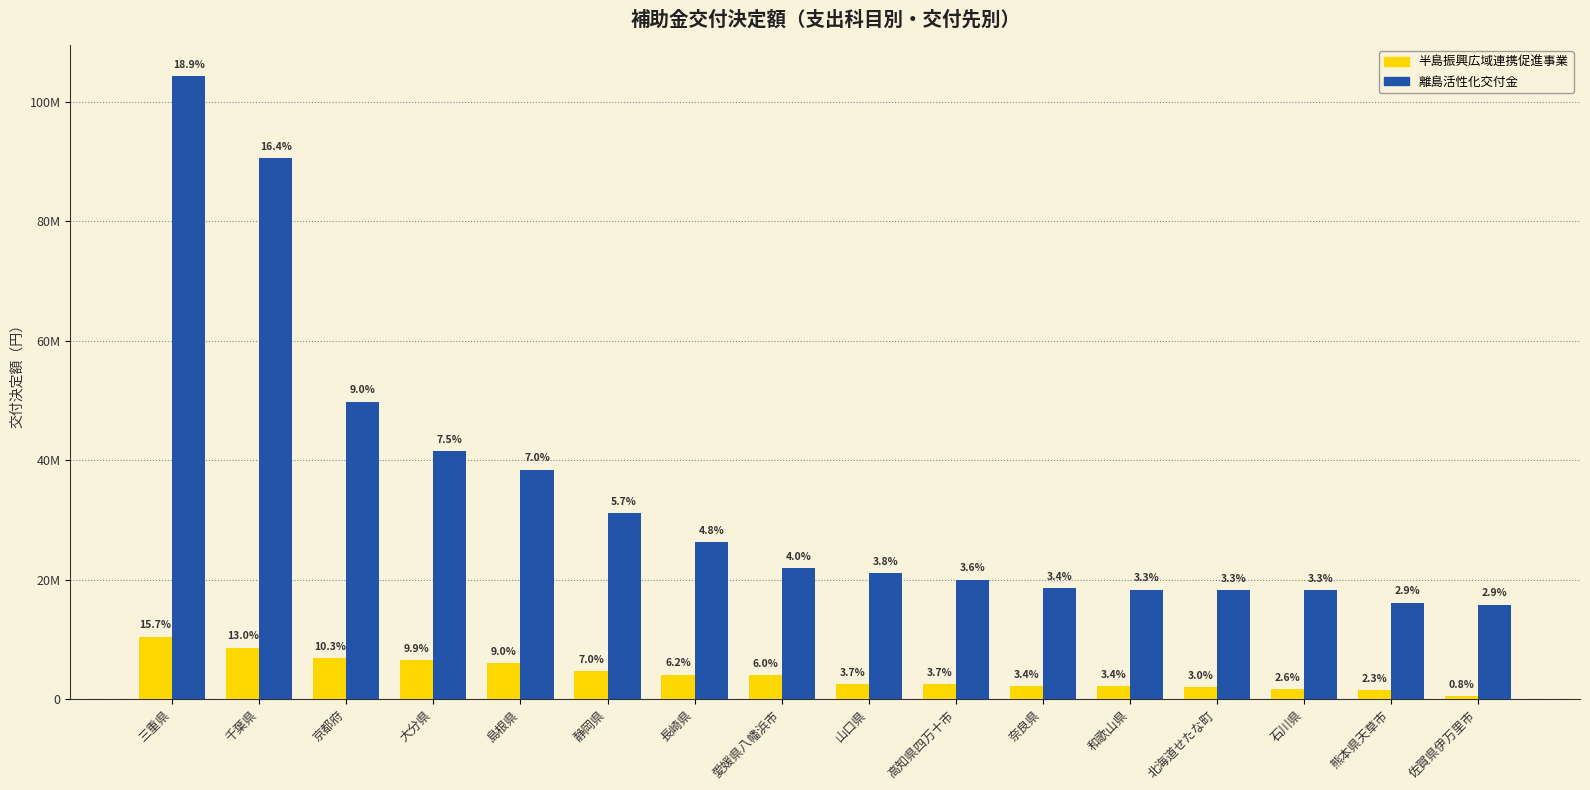

Where is 半島振興広域連携促進事業 nearest to the value 5482500?

島根県